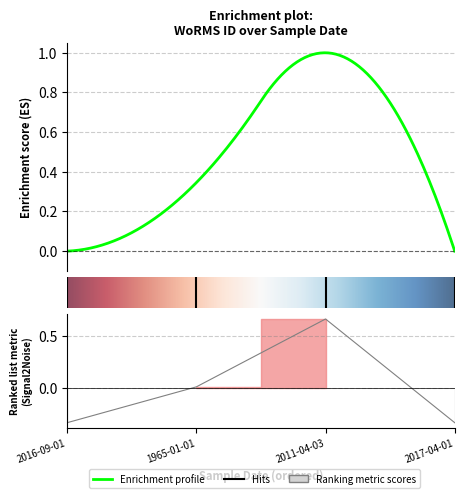

List the labels in order of value, smallest first.

2016-09-01, 2017-04-01, 1965-01-01, 2011-04-03